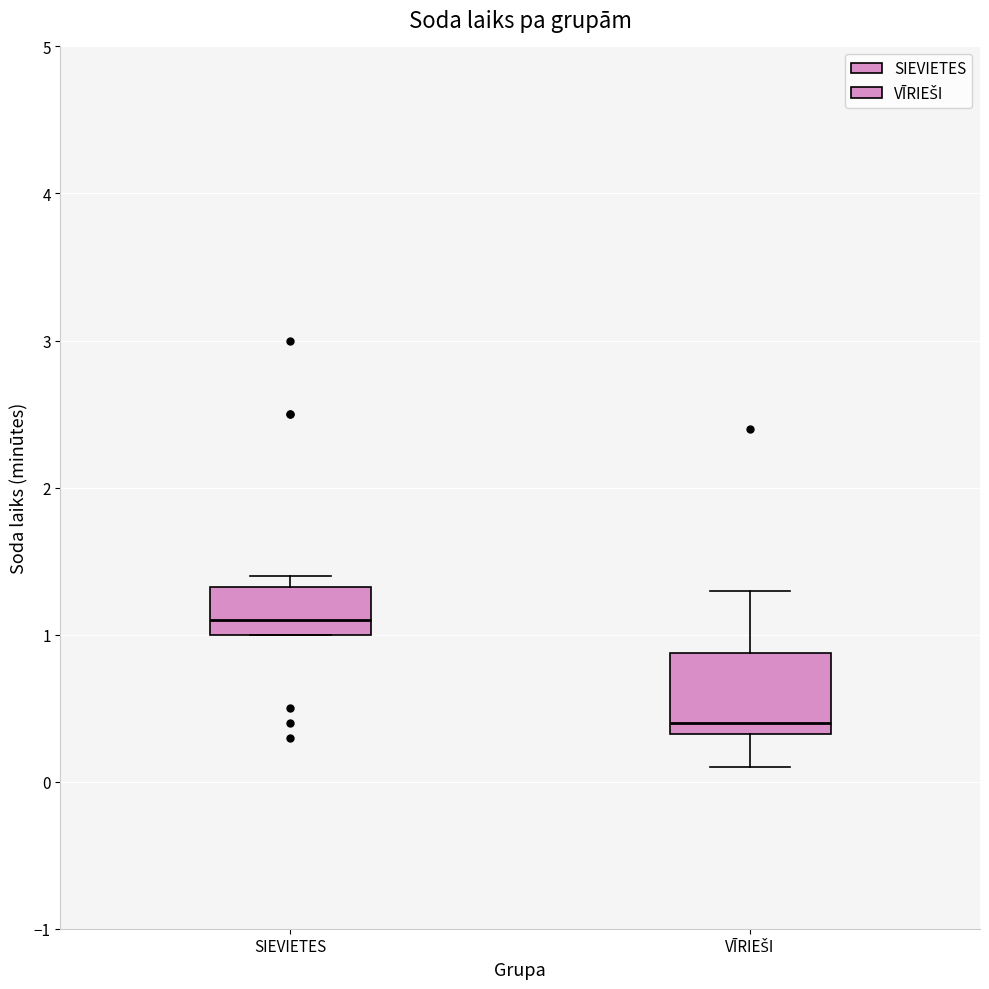

Which box is the tallest, from its lower edge to its upper edge?

VĪRIEŠI